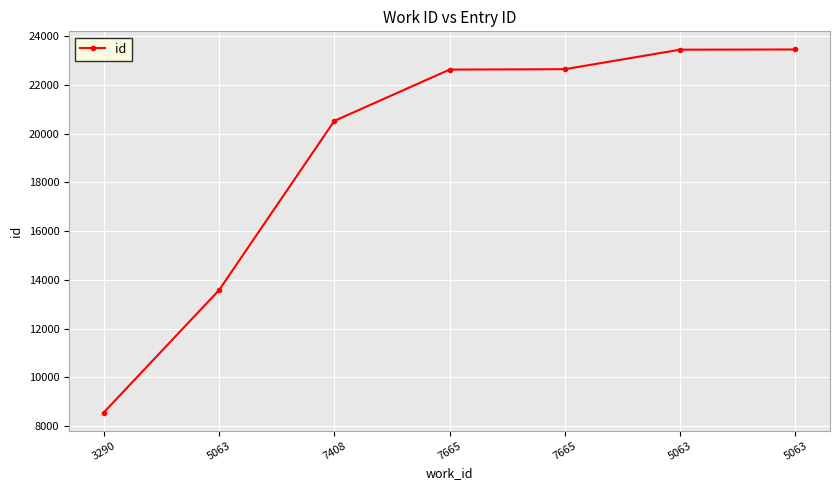

What is the change in value from 3290 to 7408?

+11962